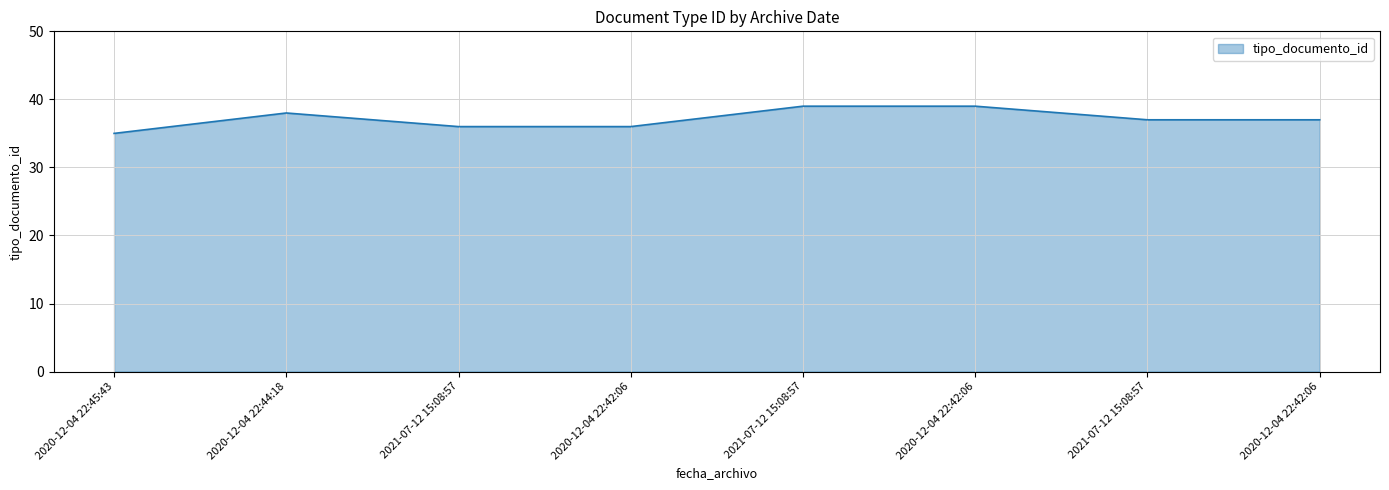

Rank the categories by value from highest to lowest.

2021-07-12 15:08:57, 2020-12-04 22:42:06, 2020-12-04 22:44:18, 2021-07-12 15:08:57, 2020-12-04 22:42:06, 2021-07-12 15:08:57, 2020-12-04 22:42:06, 2020-12-04 22:45:43